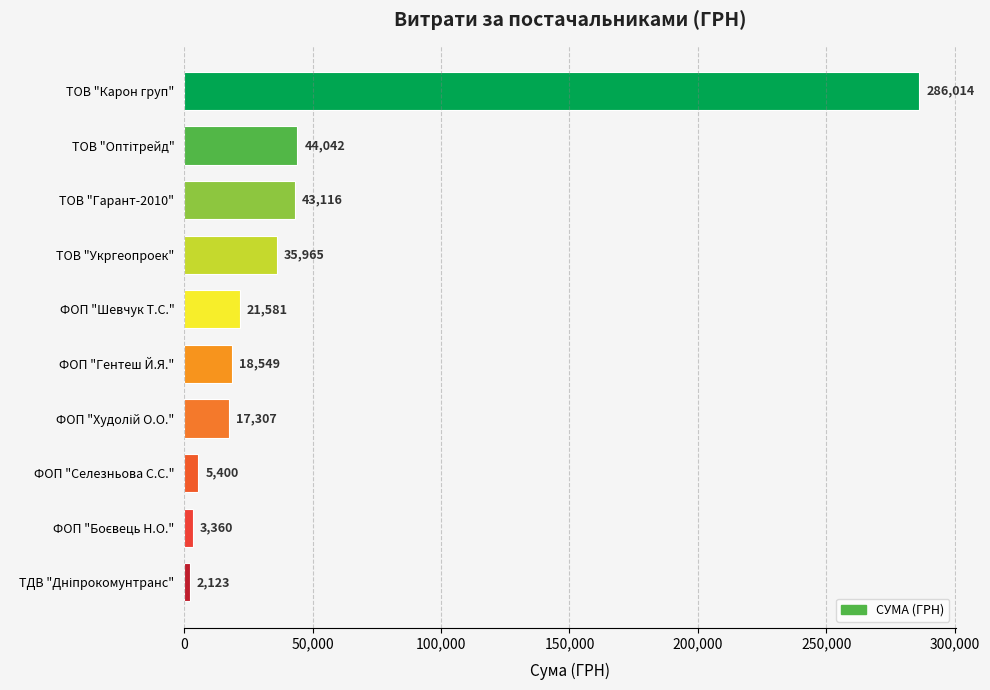

Approximately how many times larger is the value at ТОВ "Карон груп" compared to ТОВ "Укргеопроек"?

8.0